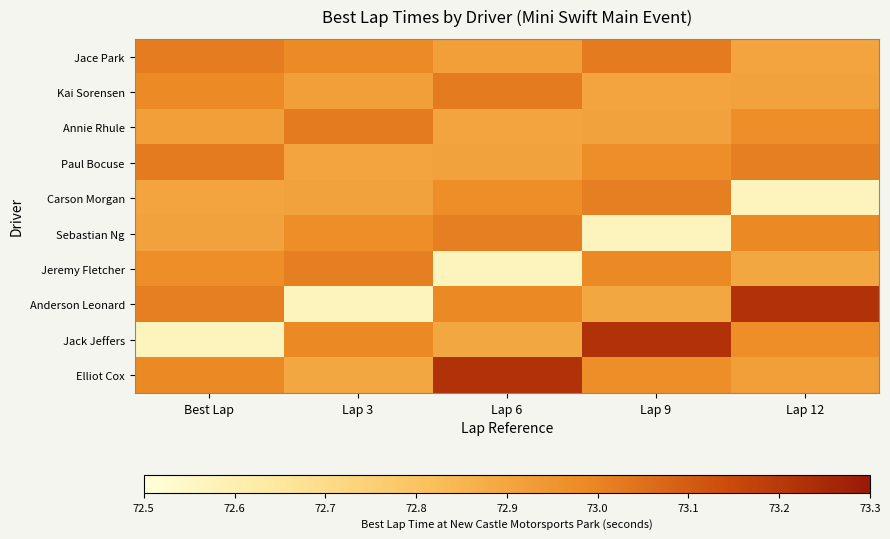

Reading left to right, what are all the values shown in this chart?

Jace Park: Best Lap=73.0	Lap 3=73.0	Lap 6=72.9	Lap 9=73.0	Lap 12=72.9
Kai Sorensen: Best Lap=73.0	Lap 3=72.9	Lap 6=73.0	Lap 9=72.9	Lap 12=72.9
Annie Rhule: Best Lap=72.9	Lap 3=73.0	Lap 6=72.9	Lap 9=72.9	Lap 12=73.0
Paul Bocuse: Best Lap=73.0	Lap 3=72.9	Lap 6=72.9	Lap 9=73.0	Lap 12=73.0
Carson Morgan: Best Lap=72.9	Lap 3=72.9	Lap 6=73.0	Lap 9=73.0	Lap 12=72.6
Sebastian Ng: Best Lap=72.9	Lap 3=73.0	Lap 6=73.0	Lap 9=72.6	Lap 12=73.0
Jeremy Fletcher: Best Lap=73.0	Lap 3=73.0	Lap 6=72.6	Lap 9=73.0	Lap 12=72.9
Anderson Leonard: Best Lap=73.0	Lap 3=72.6	Lap 6=73.0	Lap 9=72.9	Lap 12=73.2
Jack Jeffers: Best Lap=72.6	Lap 3=73.0	Lap 6=72.9	Lap 9=73.2	Lap 12=73.0
Elliot Cox: Best Lap=73.0	Lap 3=72.9	Lap 6=73.2	Lap 9=73.0	Lap 12=72.9